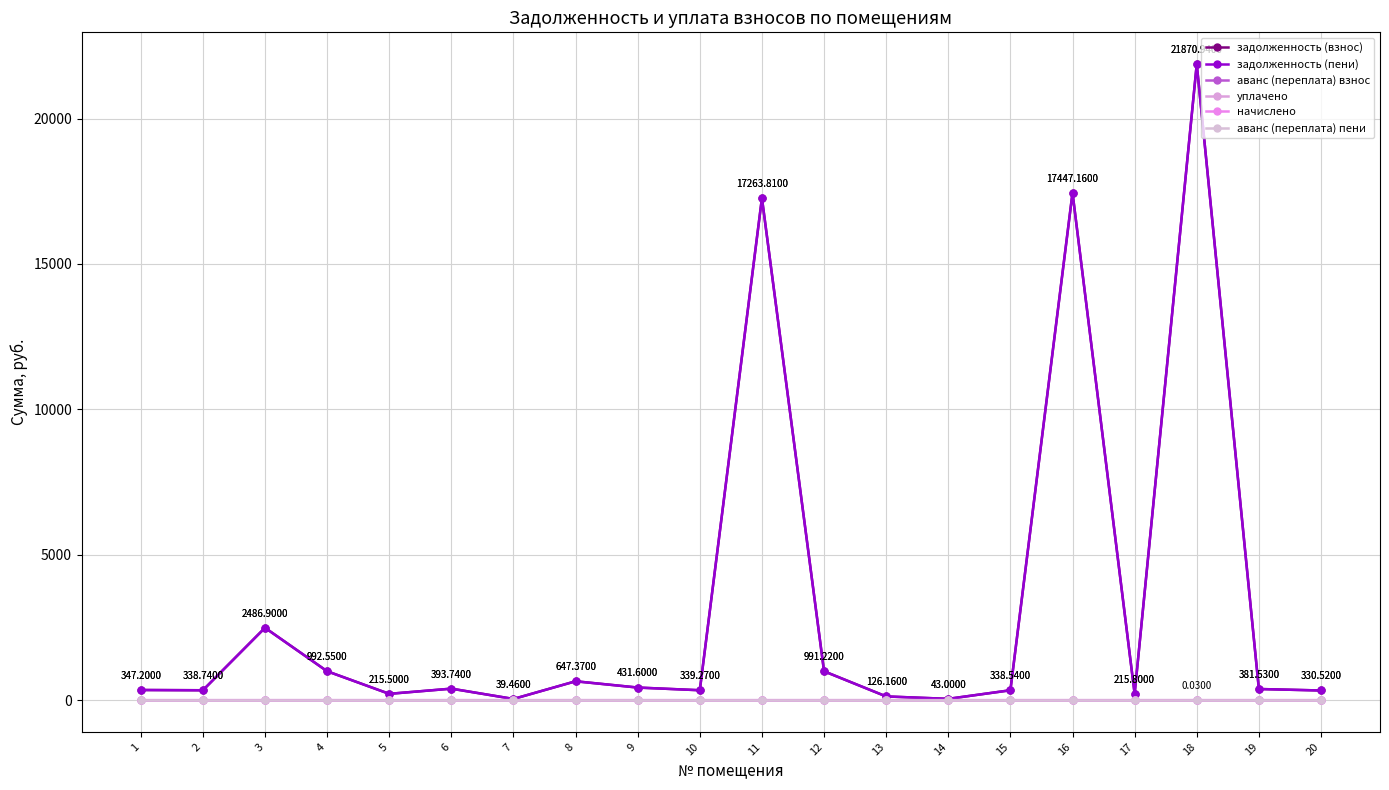

Does the chart have visible grid lines?

Yes